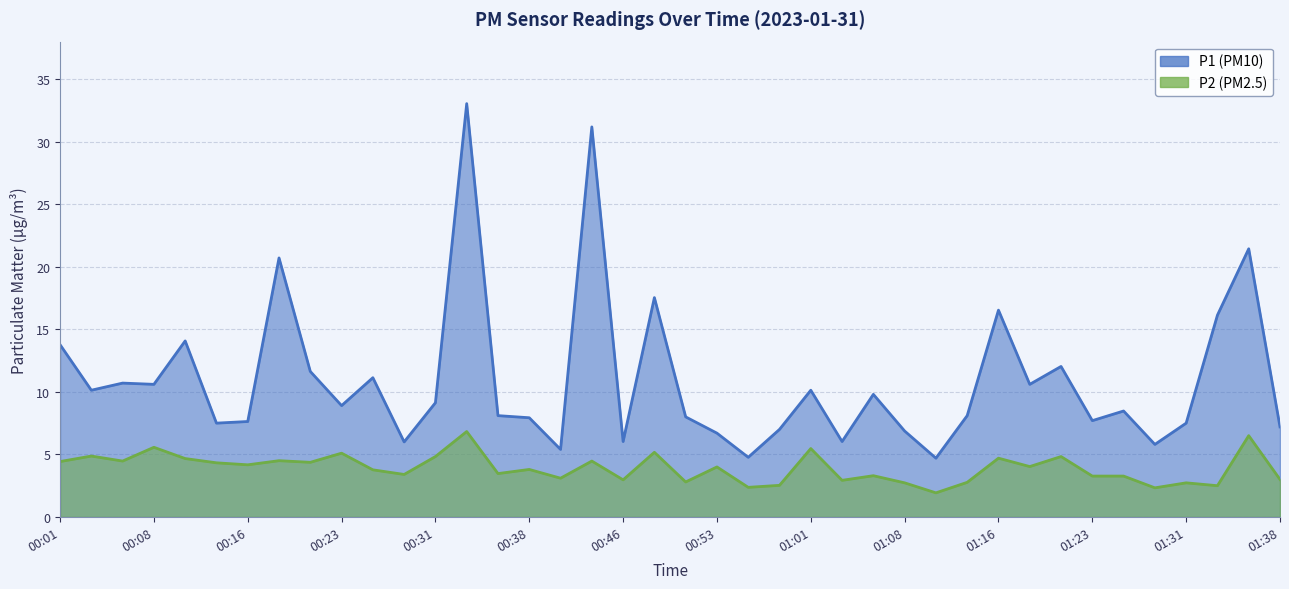

At which category does P1 reach its first local valley?

00:03